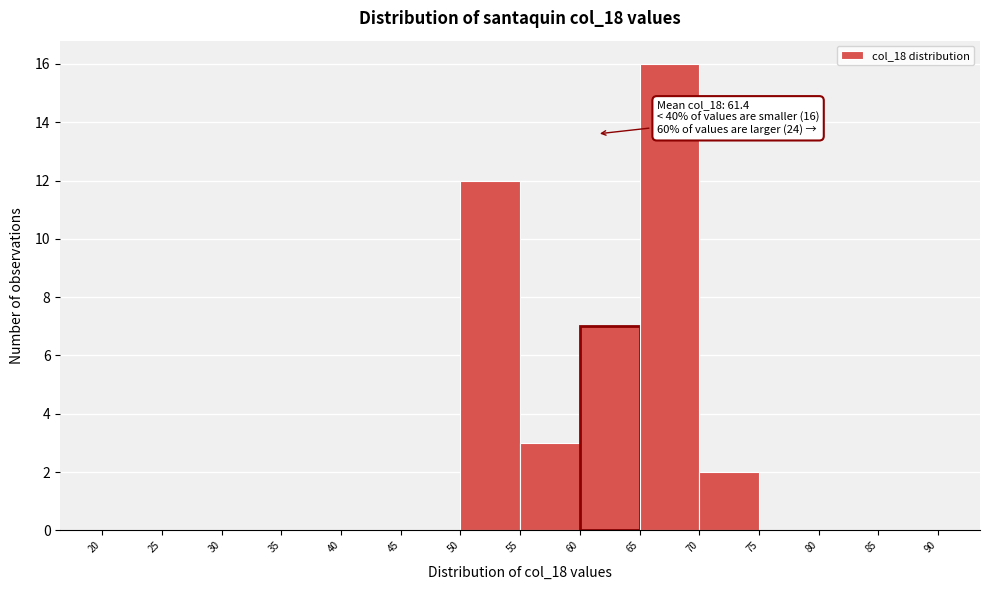

Over which range of the x-axis is the bar tallest?

65 to 70